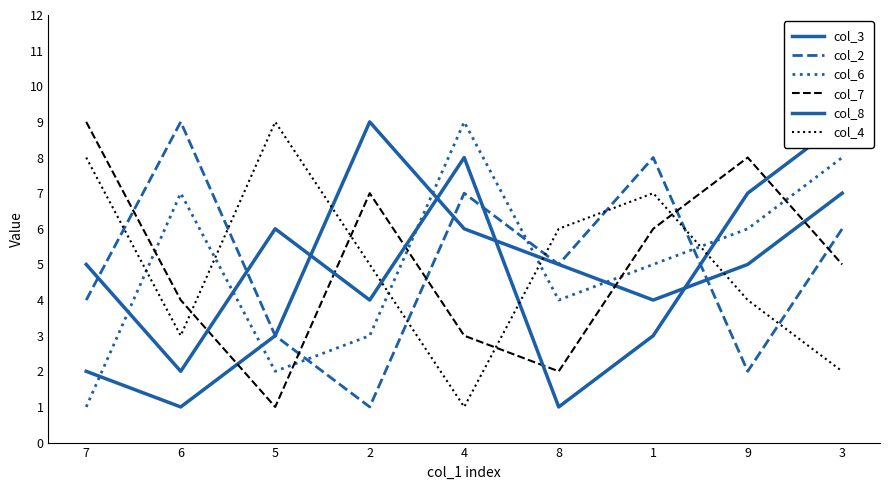

How many times do col_7 and col_6 cross each other?

5